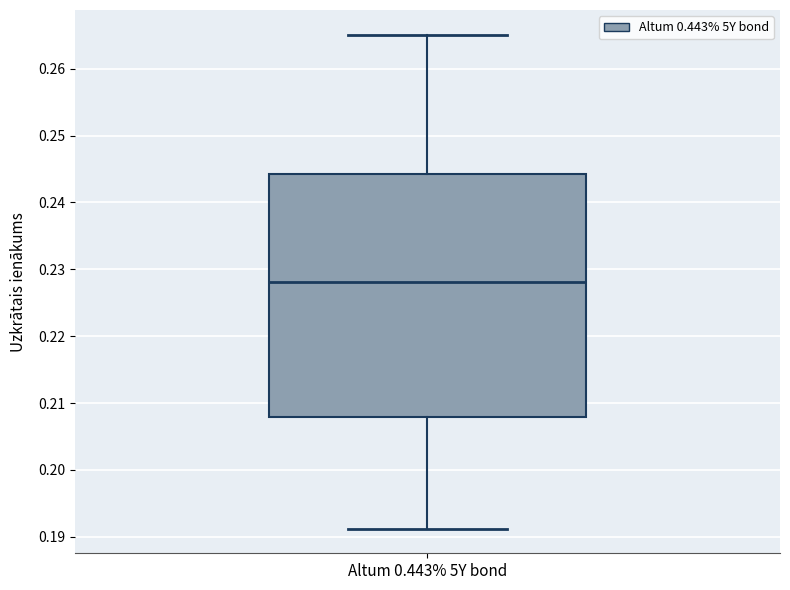

Where does the lower whisker of the box for Altum 0.443% 5Y bond end on the y-axis? The values are not printed on the chart, so give them approximately, as read against the axis.

0.191